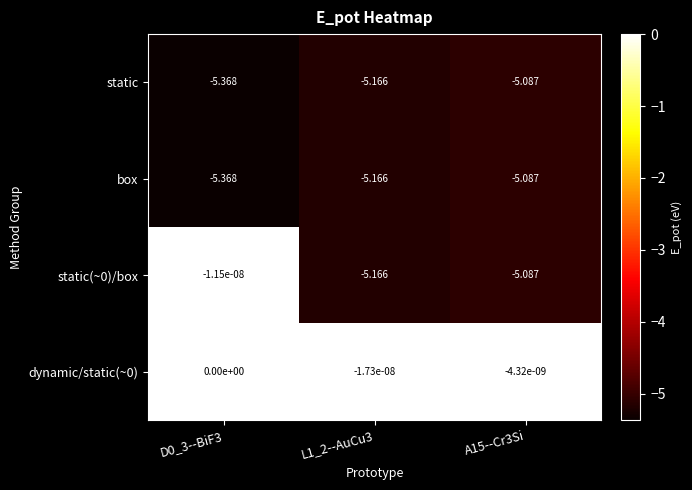

Is the value of box at A15--Cr3Si greater than the value of dynamic/static(~0) at A15--Cr3Si?

No